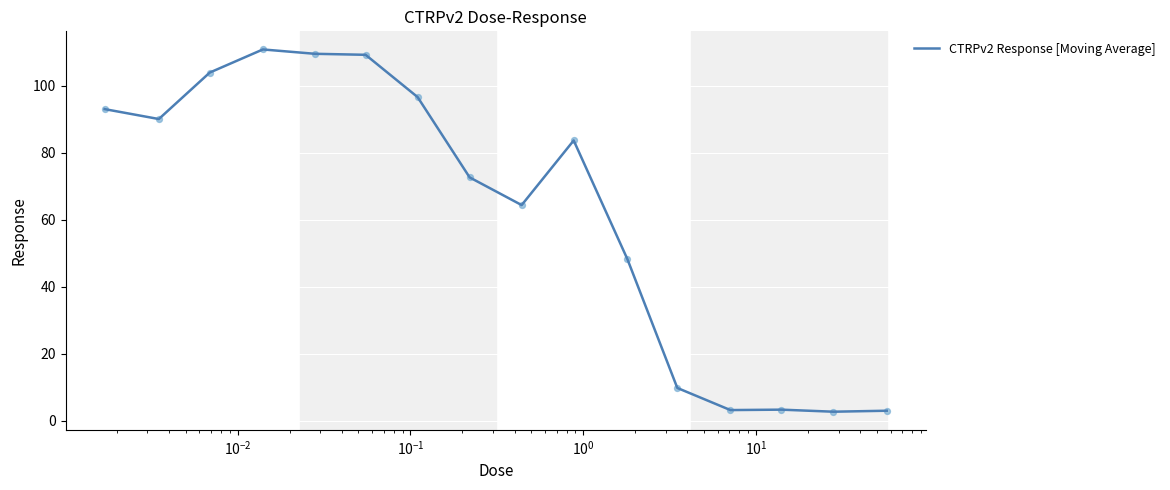

What is the minimum value shown in the chart?

2.7